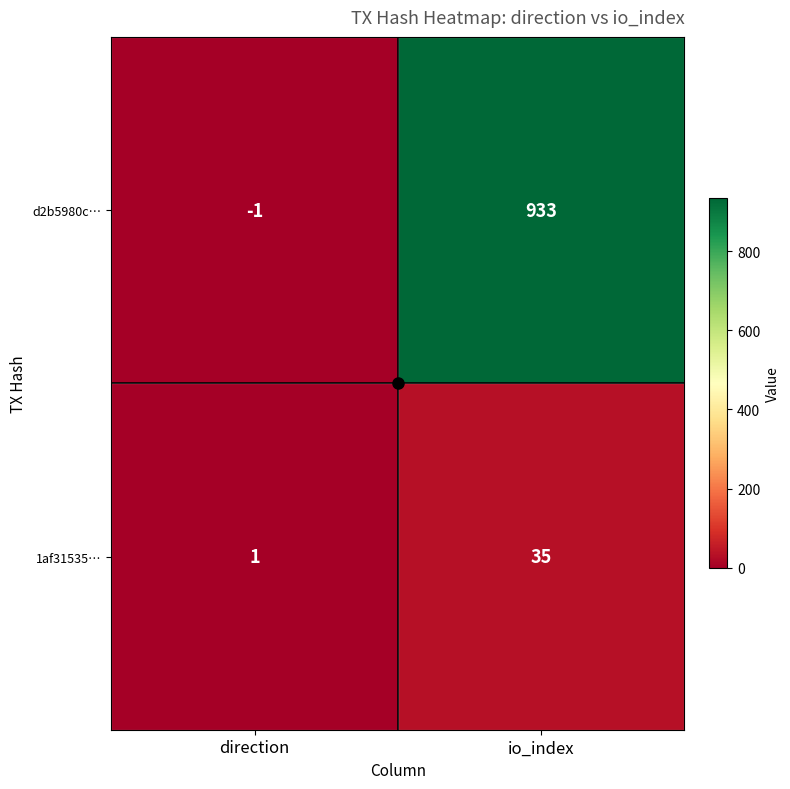

What is the sum of all 1af31535… values?

36